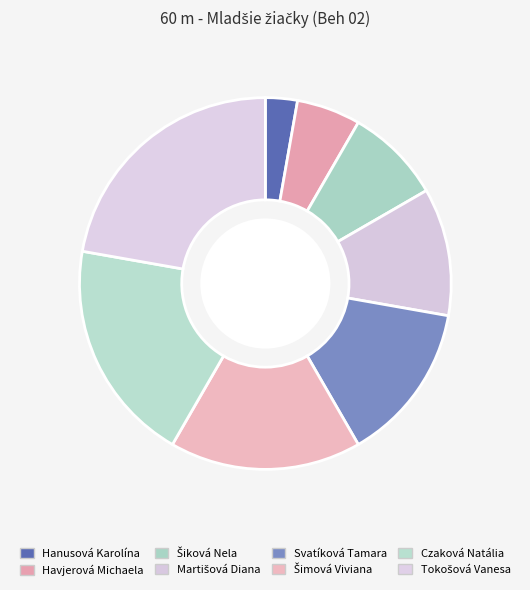

True or false: Svatíková Tamara accounts for 4% of the total.

False